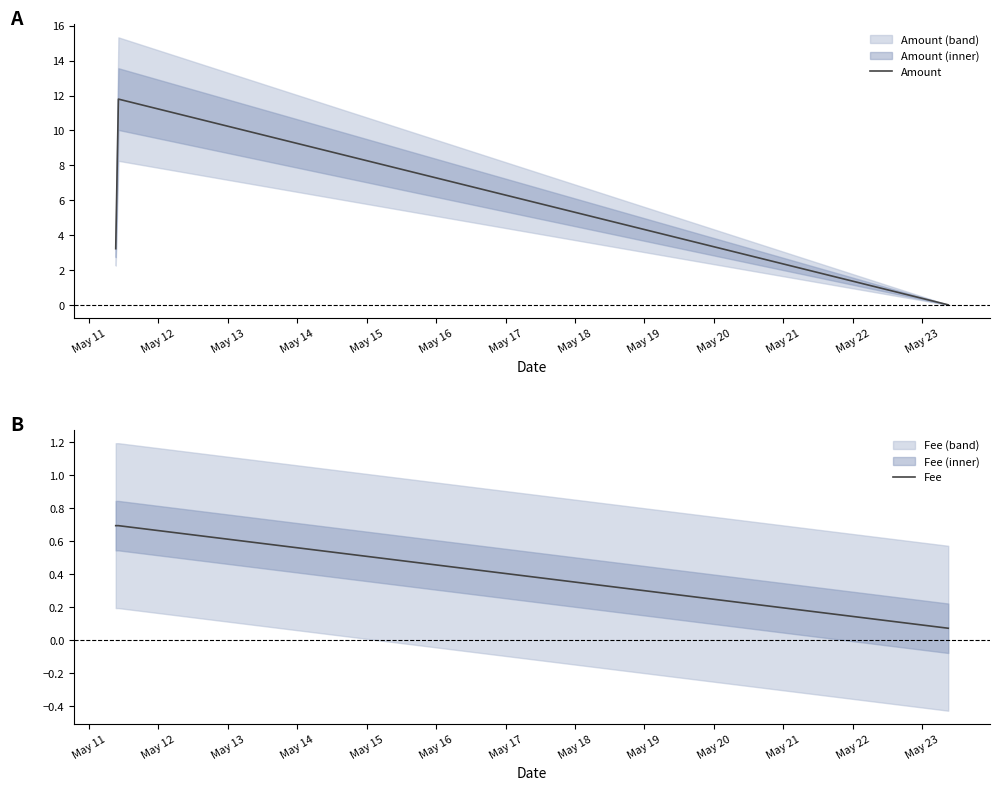

Which series has the largest range (max minus min)?

Amount